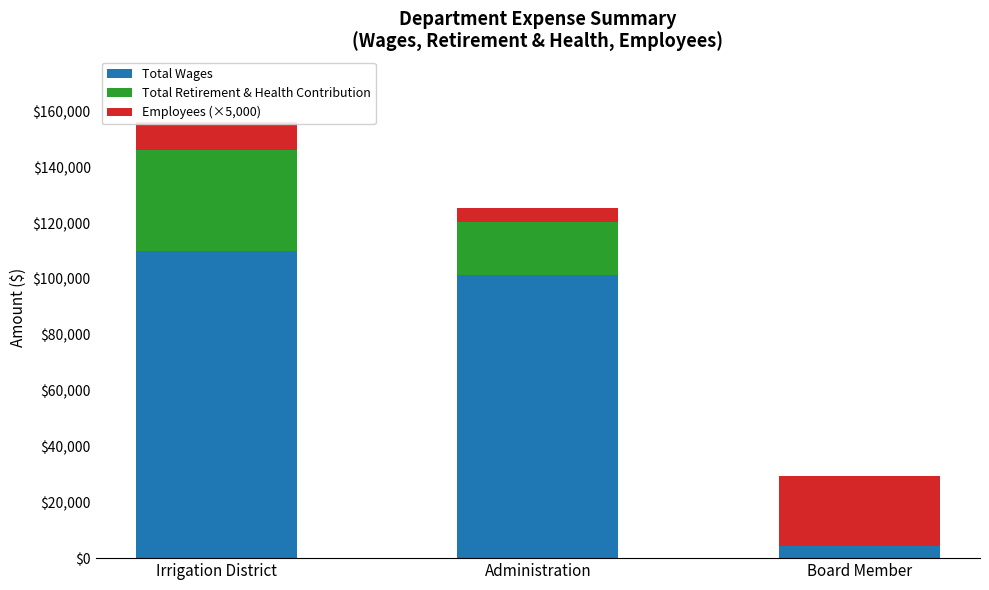

Does the chart contain stacked bars?

Yes